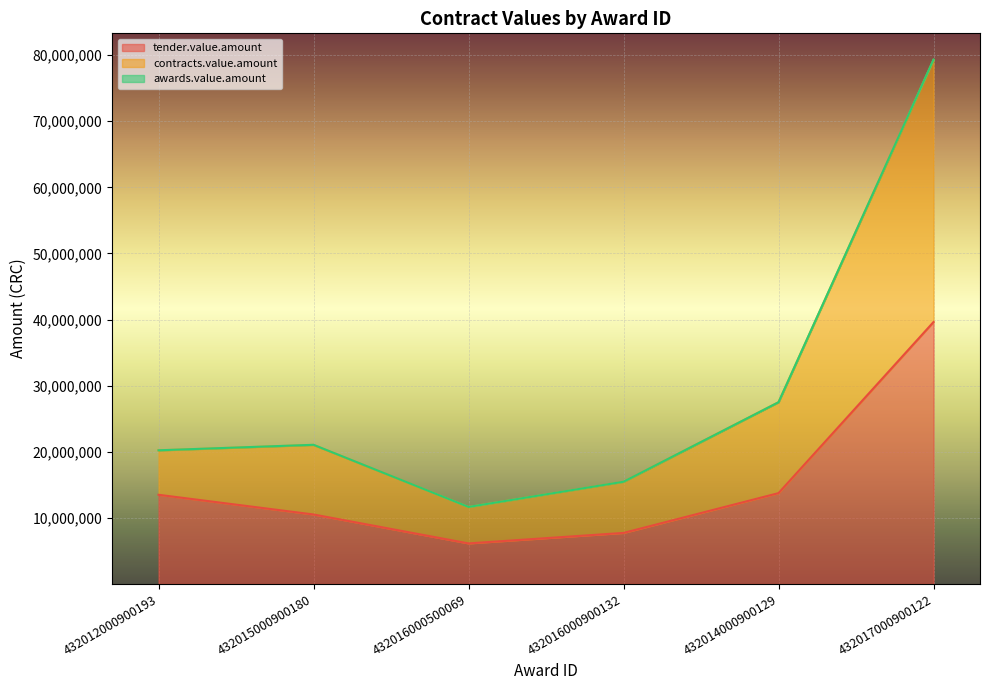

How many data points does each series have?

6